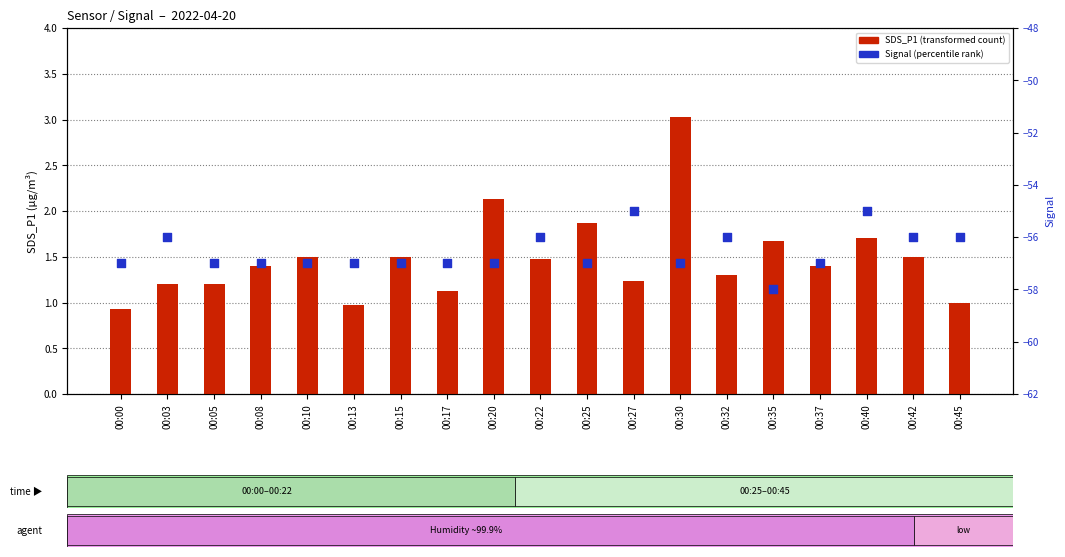

Which series reaches the minimum Y coordinate?

Signal (percentile rank)